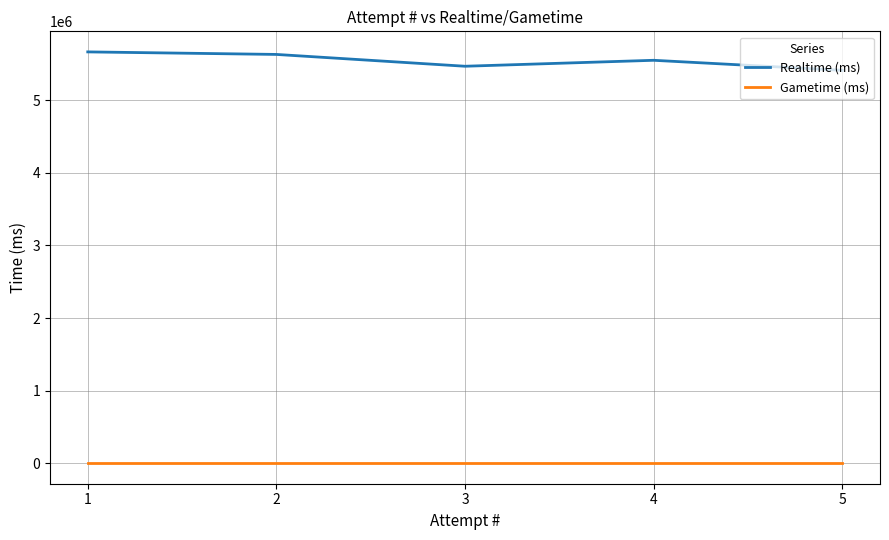

True or false: Realtime (ms) and Gametime (ms) intersect in this chart.

False